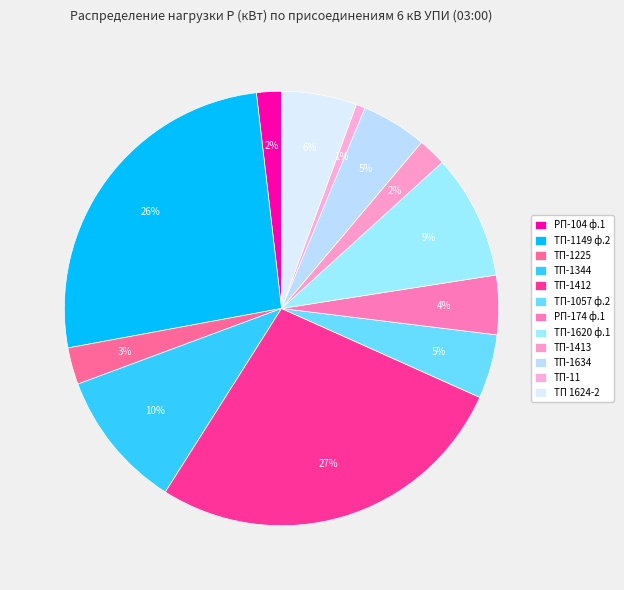

True or false: ТП-11 accounts for 10% of the total.

False